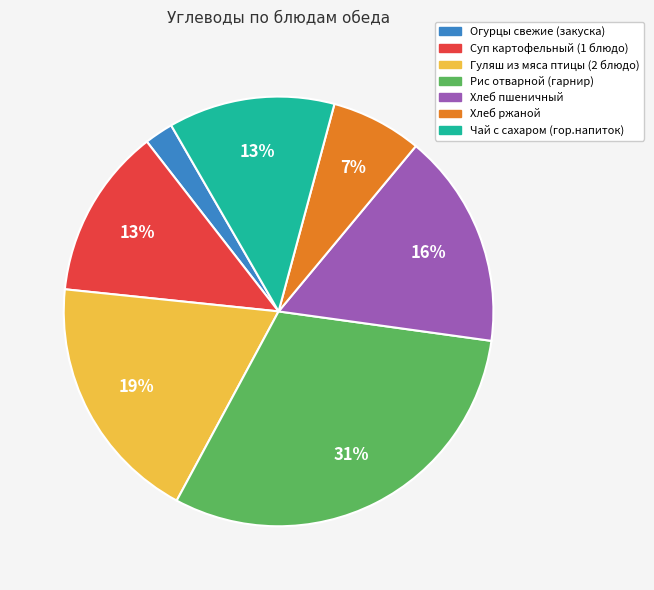

To the nearest percent, what percentage of the pie is Чай с сахаром (гор.напиток)?

13%